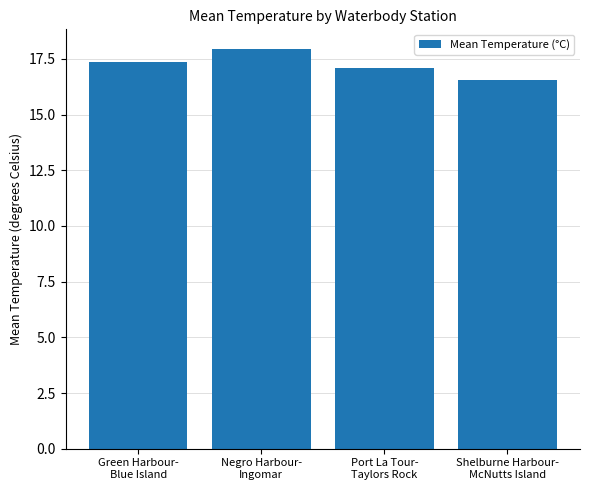

Reading left to right, list all the values displayed in this chart.

17.3	17.9	17.1	16.6